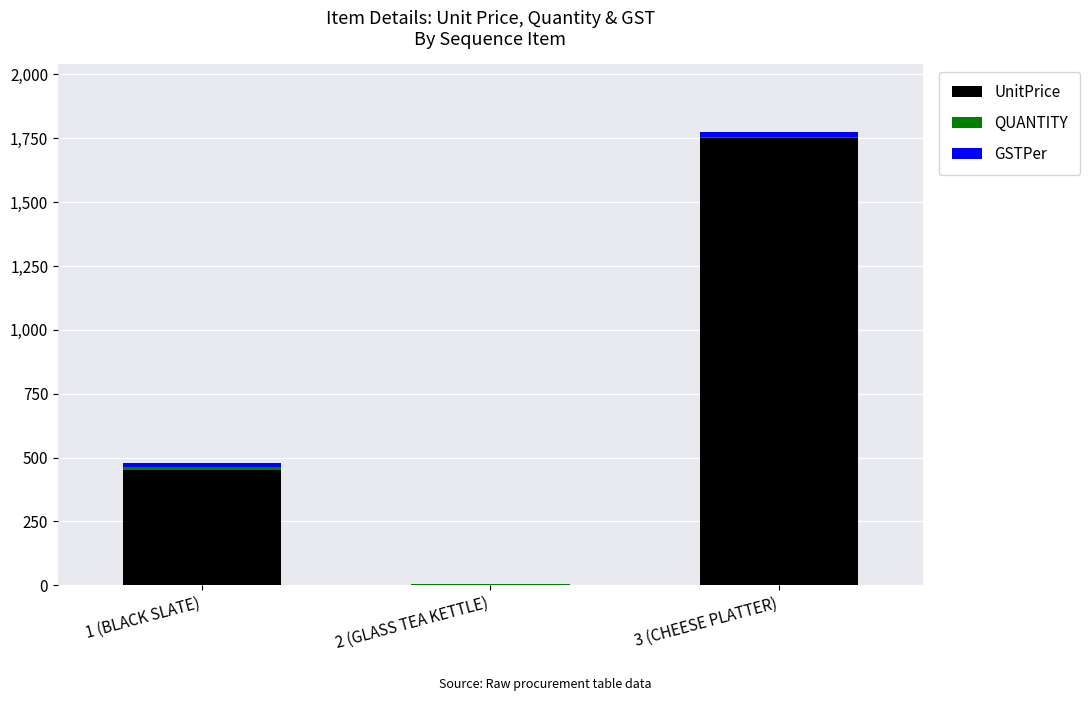

What is the sum of all UnitPrice values?

2200